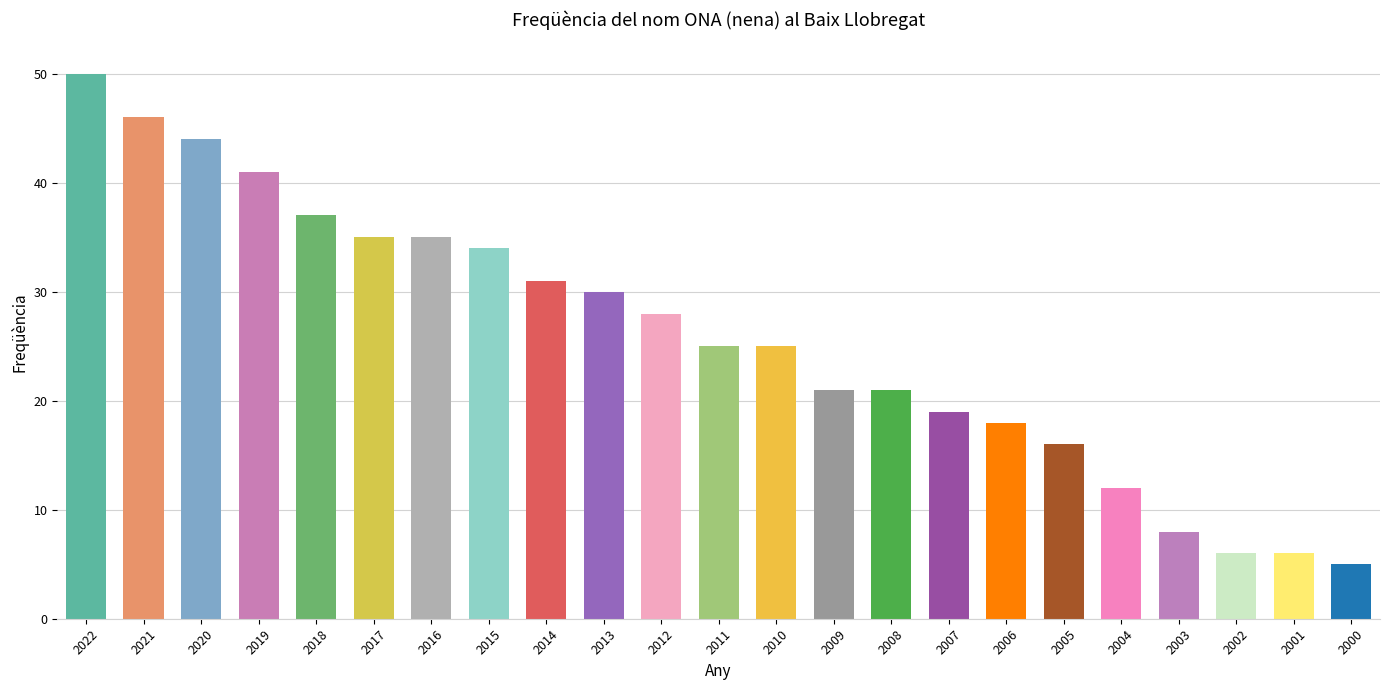

The chart shows a value of 37 at 2018. True or false?

True